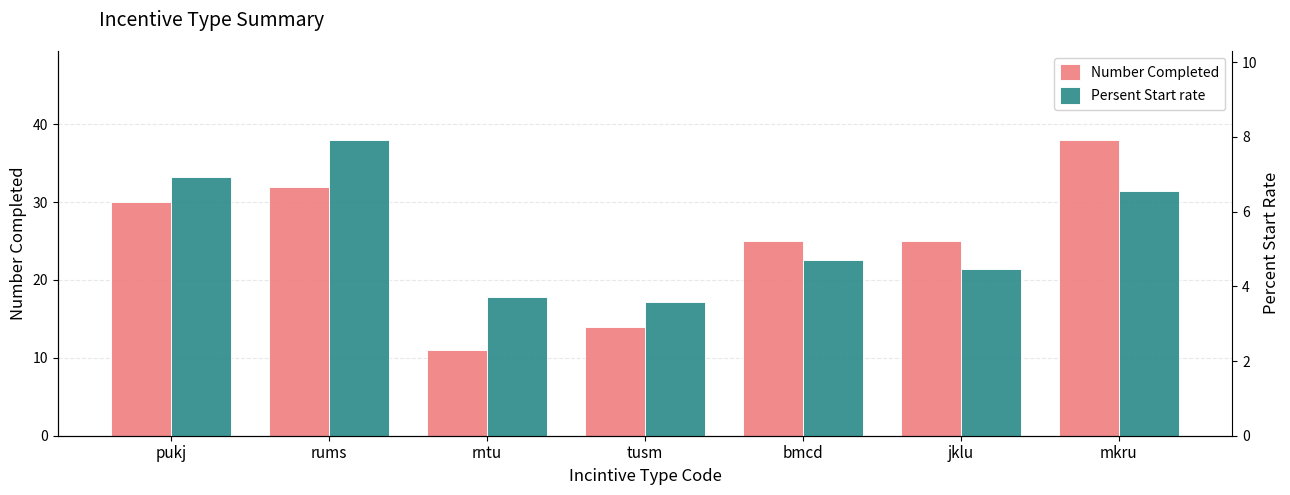

How many data points in Persent Start rate are less than 4?

2